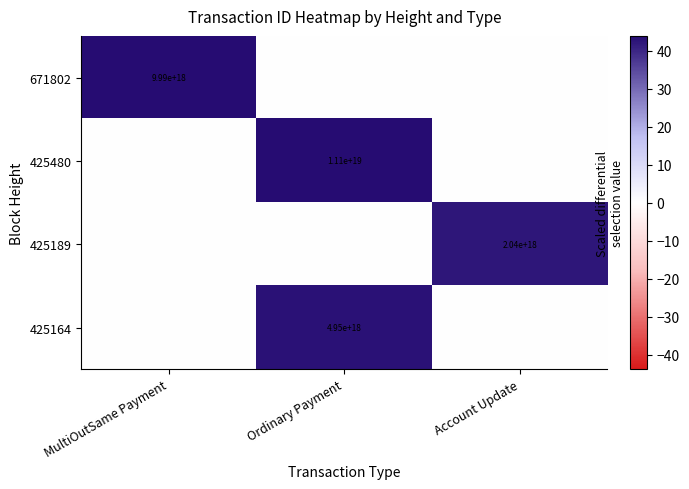

Count the number of categories in the chart.

3